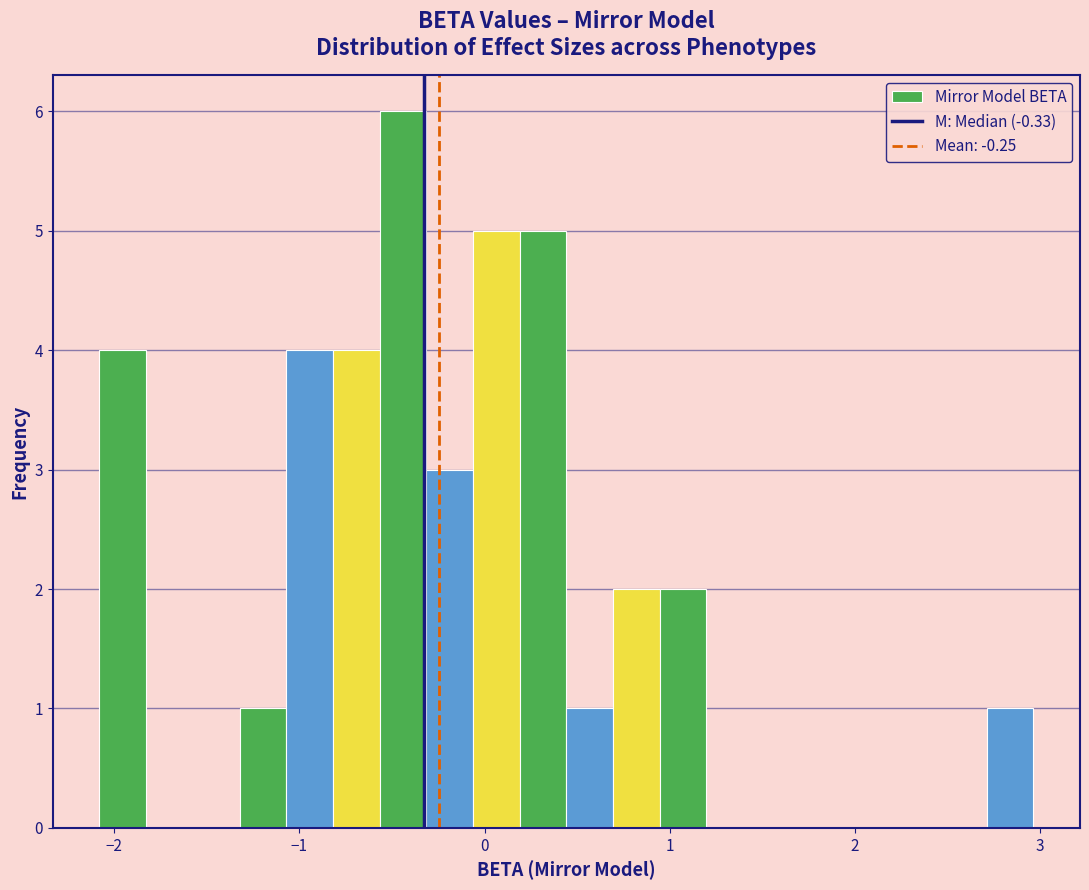

Read against the x-axis, roughly where is the centre of the tallest bar?

-0.4